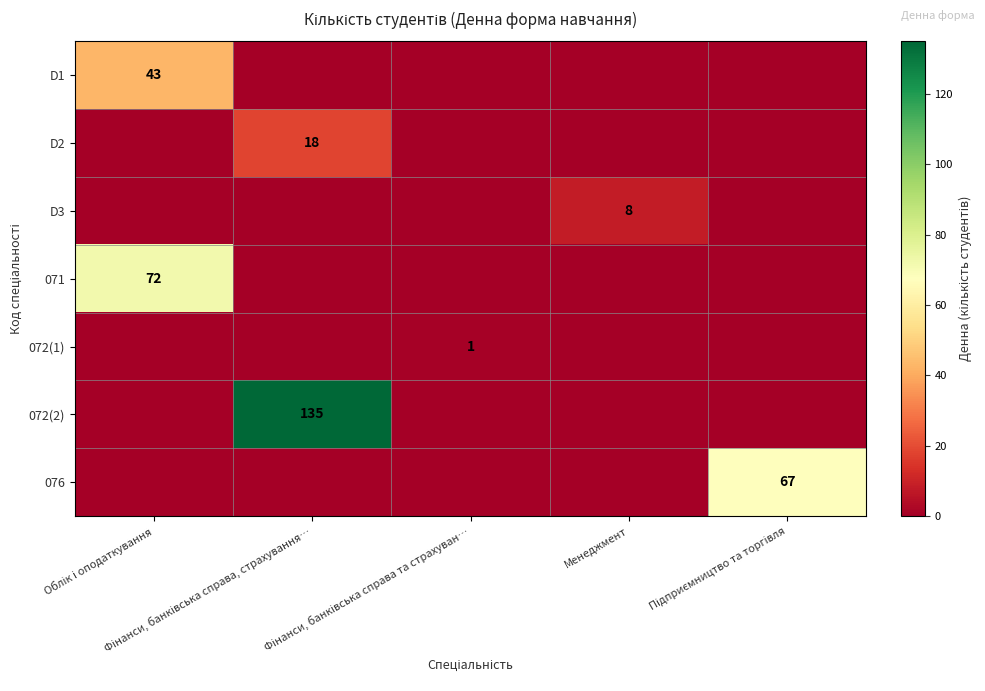

What is the difference between the maximum and second lowest values in the 071 series?

72